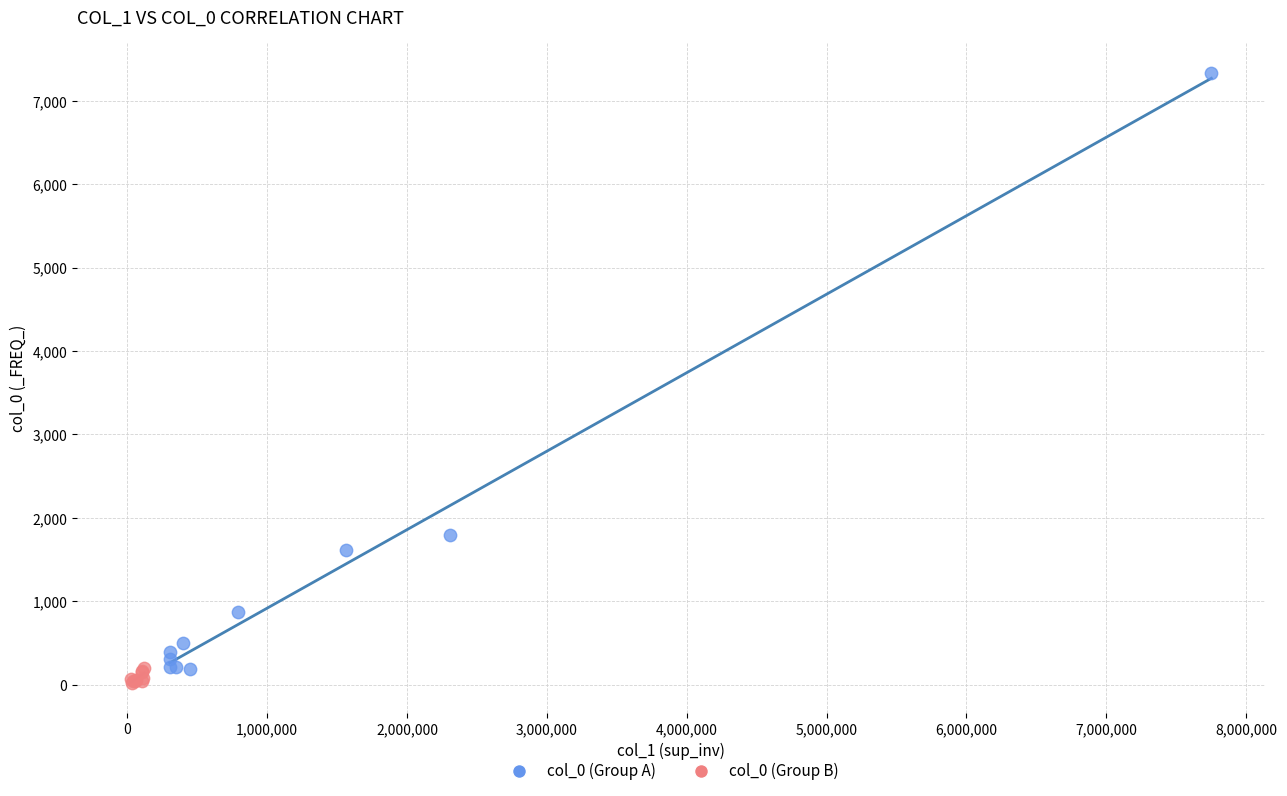

Which series has the widest spread of Y values?

col_0 (Group A)